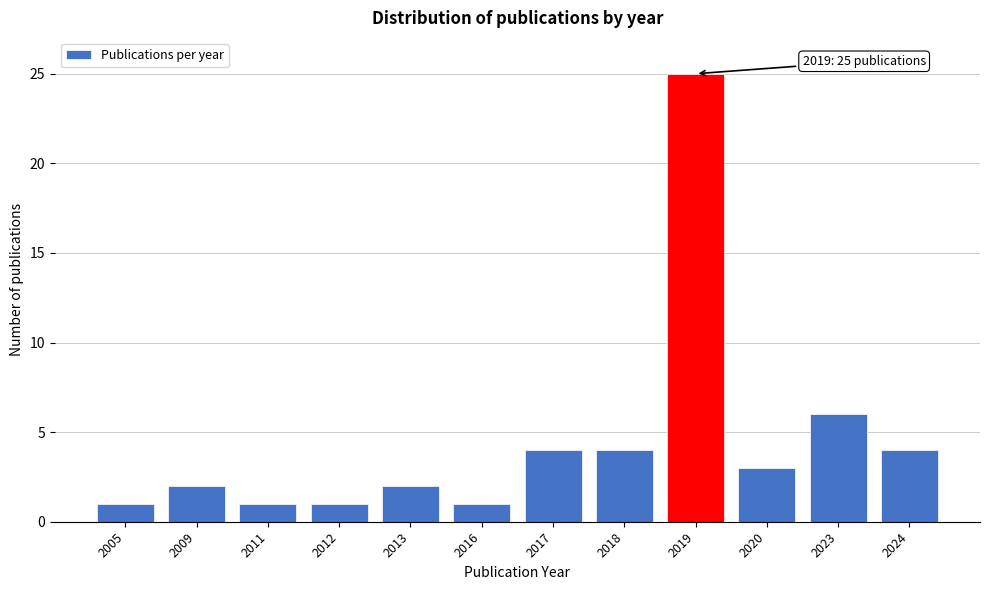

Reading left to right, transcribe all the data shown in this chart.

1	2	1	1	2	1	4	4	25	3	6	4